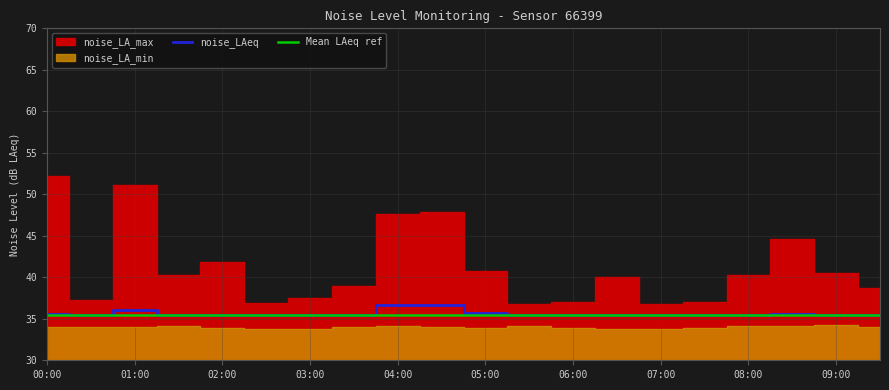

True or false: noise_LAeq has more than 1 points higher than both neighbors.

True